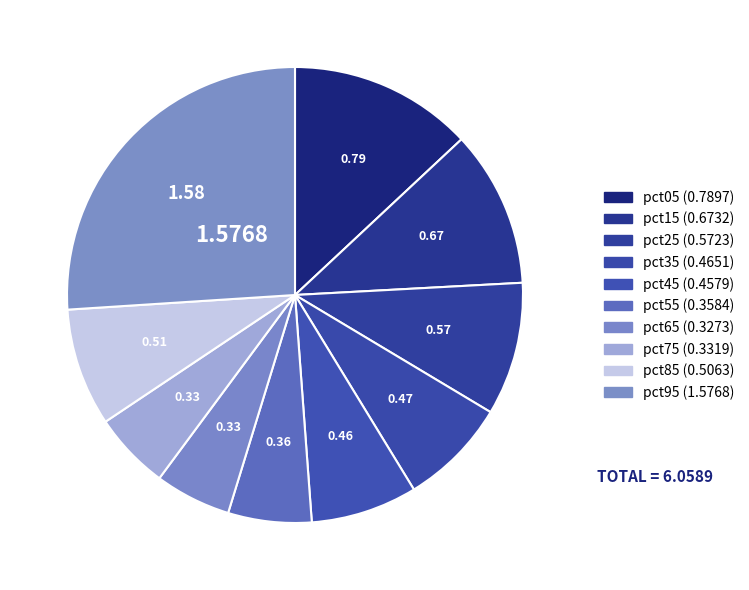

To the nearest percent, what is the difference between the pct25 and pct85 slice percentages?

1%